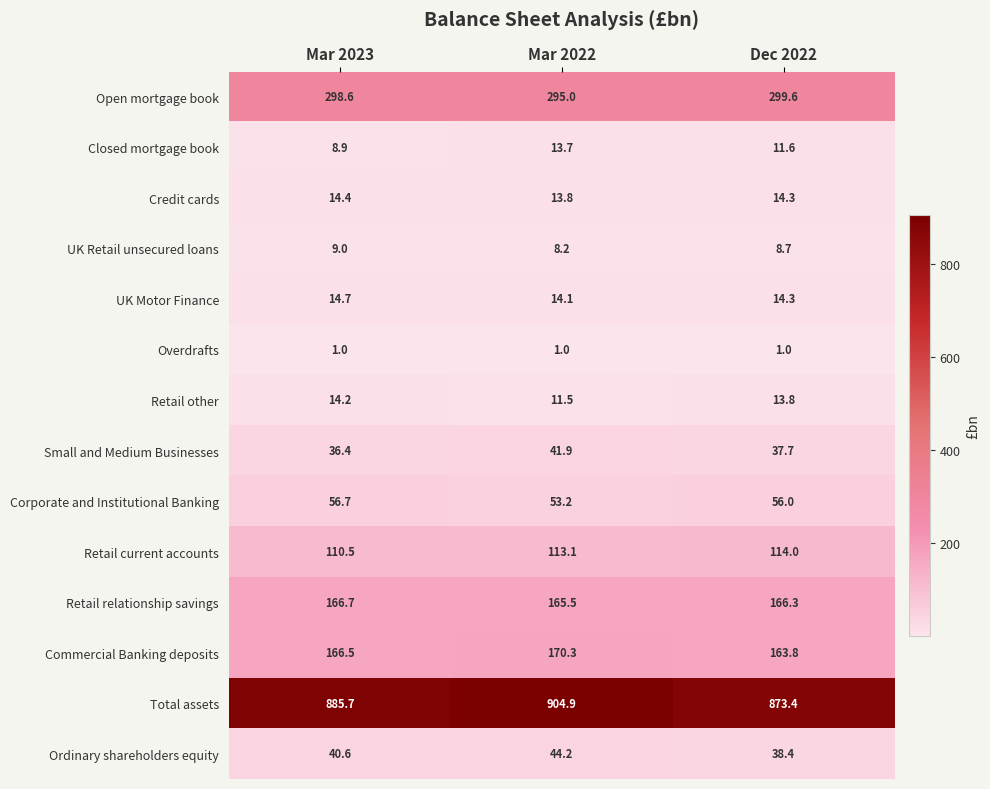

What is the approximate value of Commercial Banking deposits at Mar 2023?

166.5